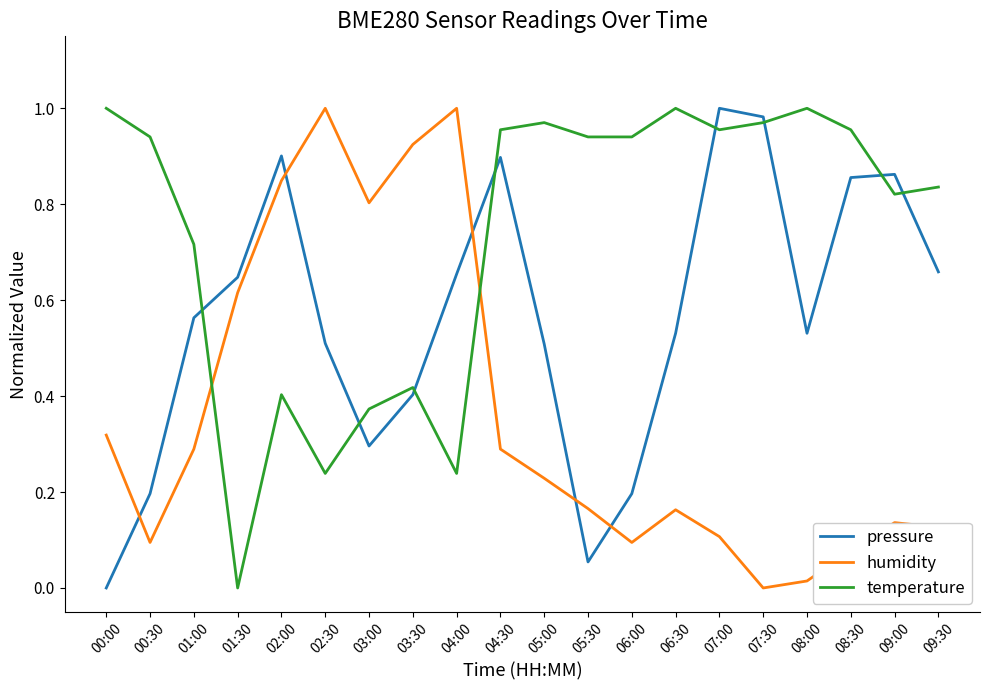

Count the number of data series in this chart.

3